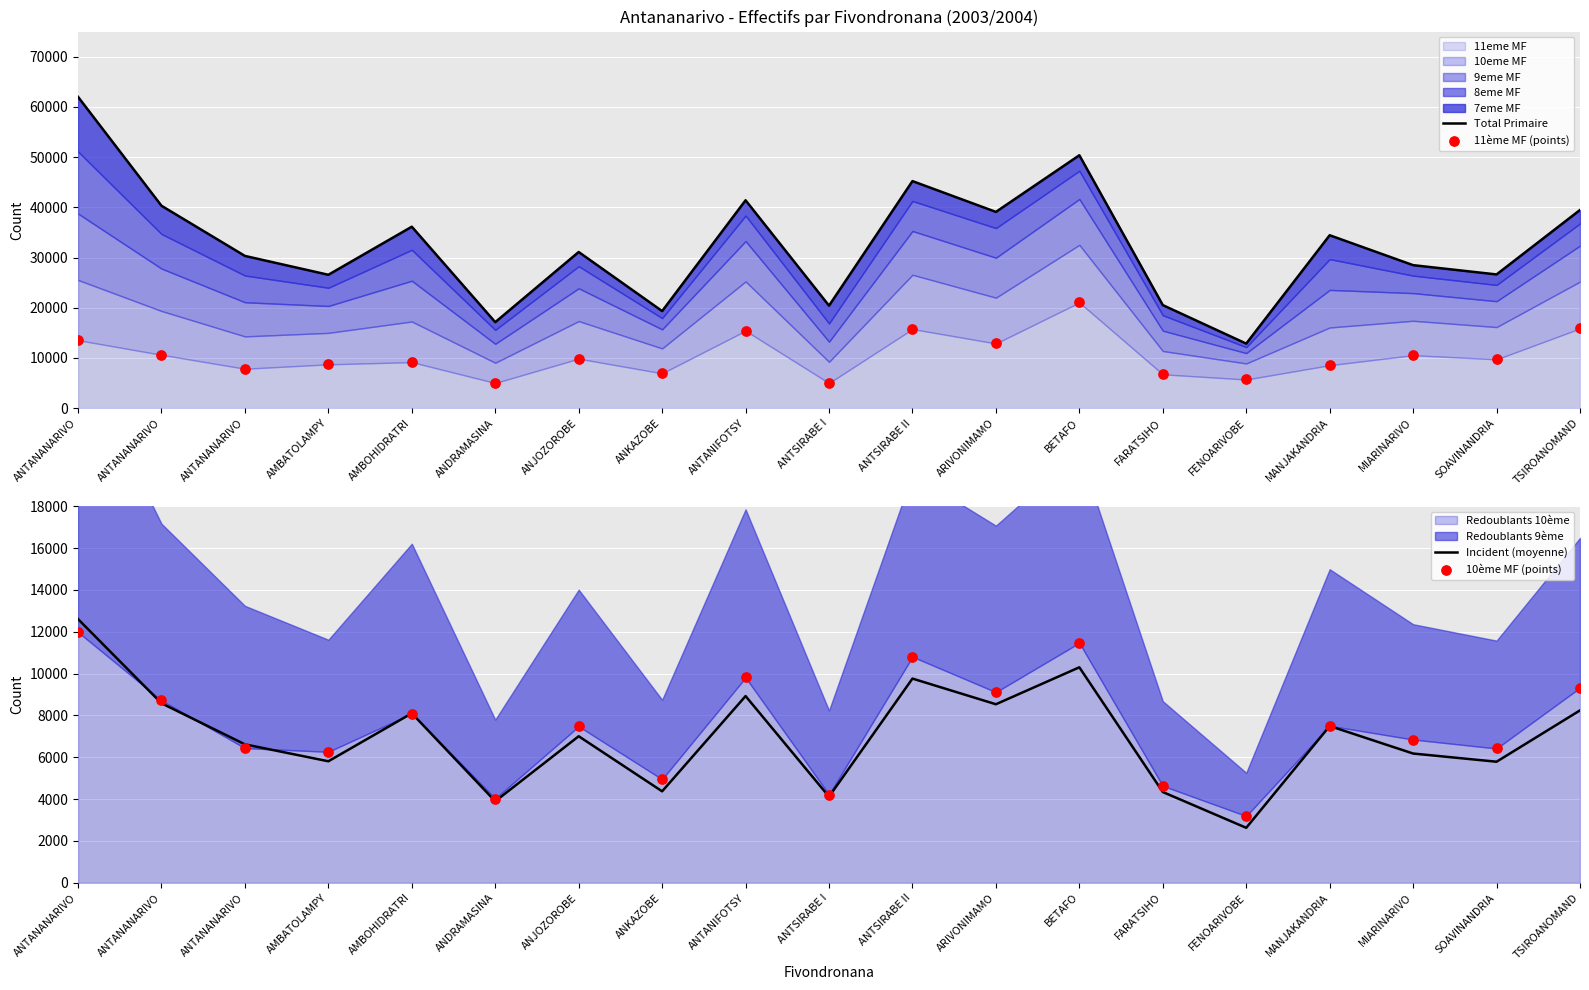

What is the total value across all series at MIARINARIVO?

52056.5